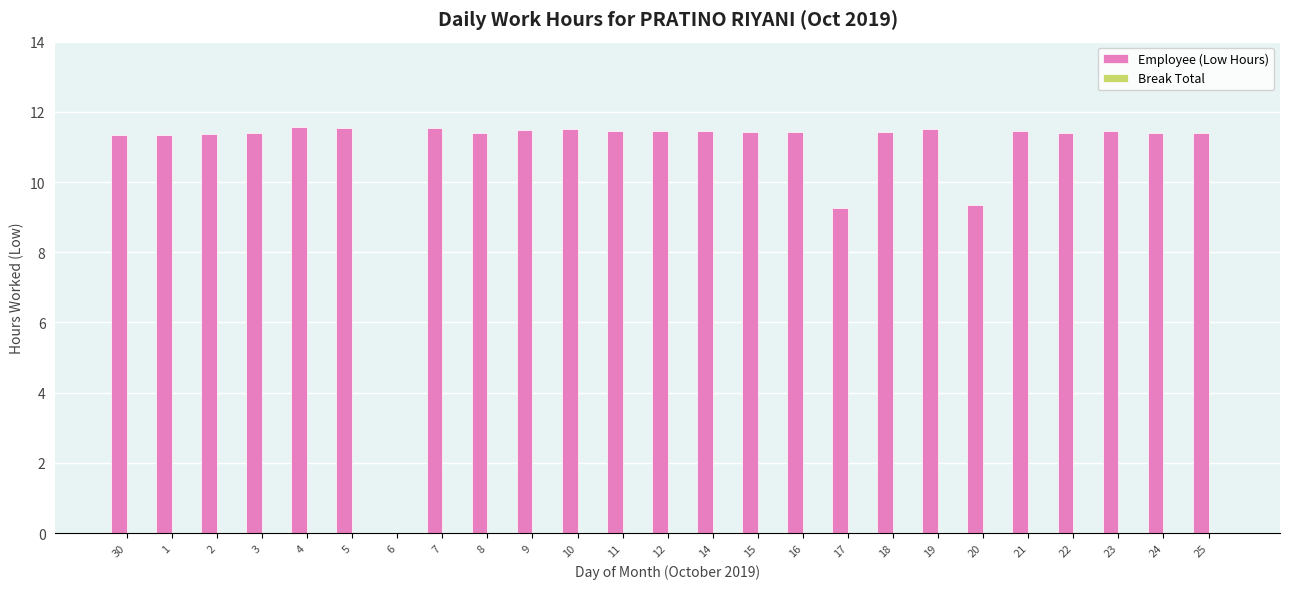

The chart shows a value of 4.5 at 14. True or false?

False